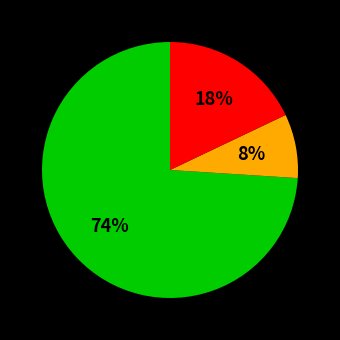

To the nearest percent, what is the average slice percentage?

33%